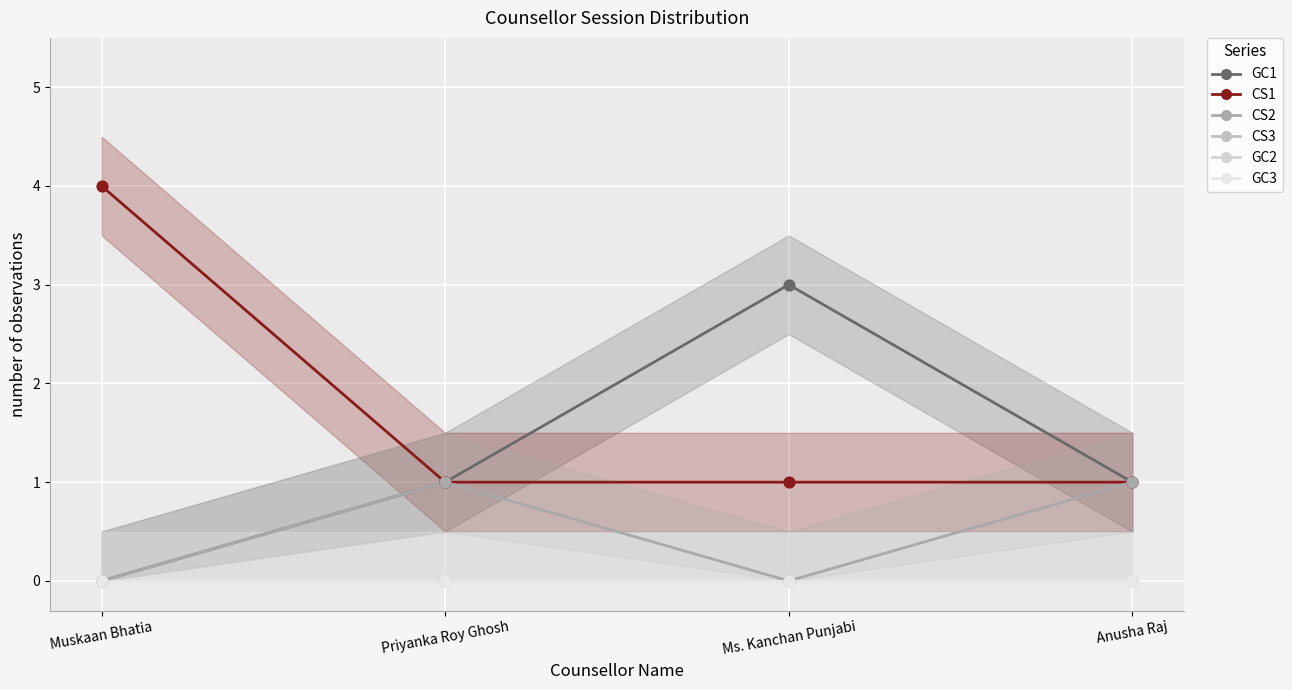

Which series has the largest Y range (max minus min)?

GC1